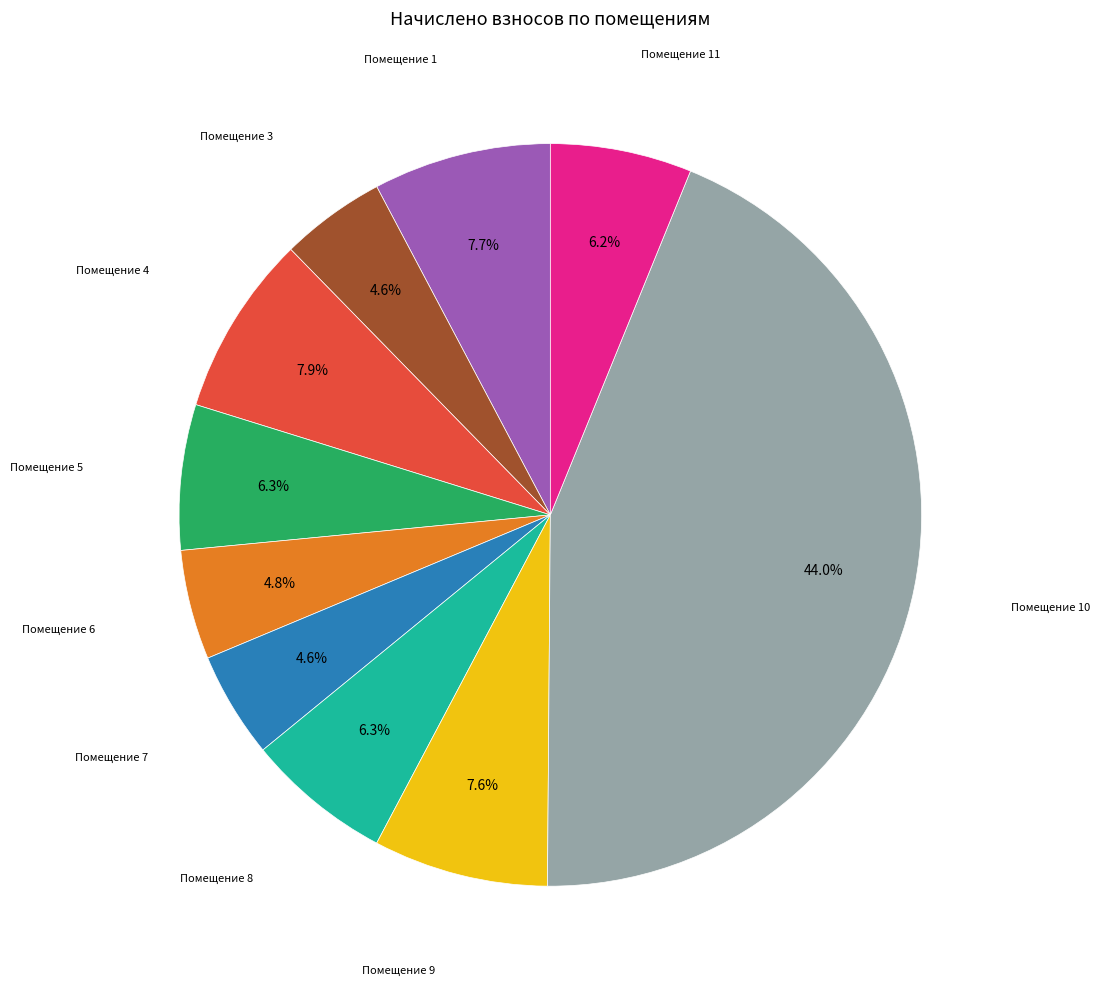

Is there a majority slice in this chart?

No